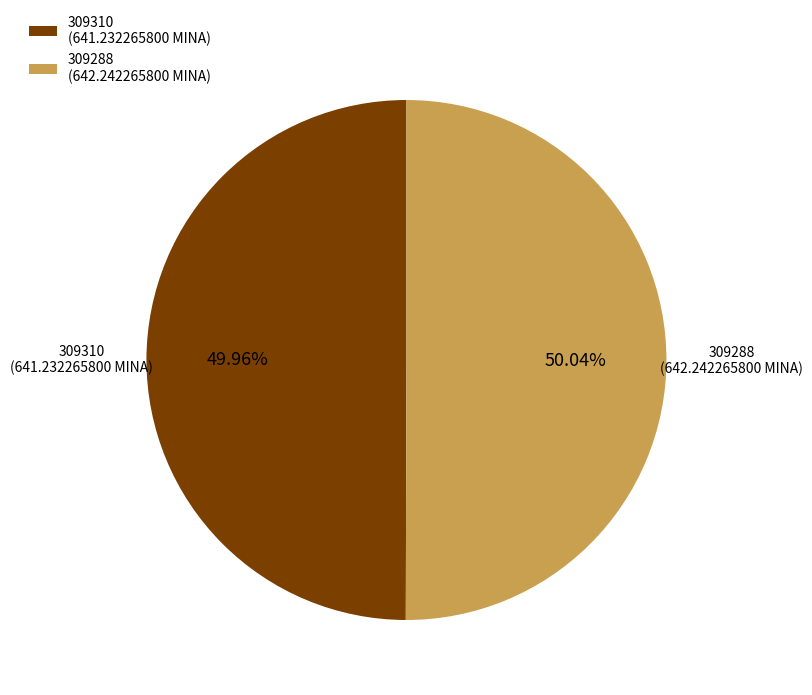

To the nearest percent, what is the combined percentage of 309310 and 309288?

100%